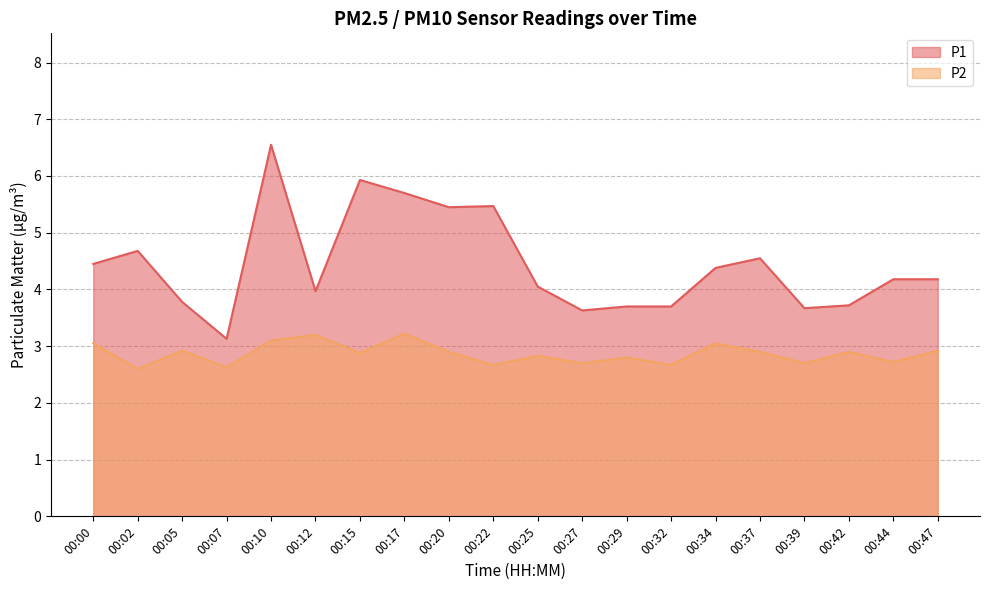

At which label is P1 closest to 4?

00:12